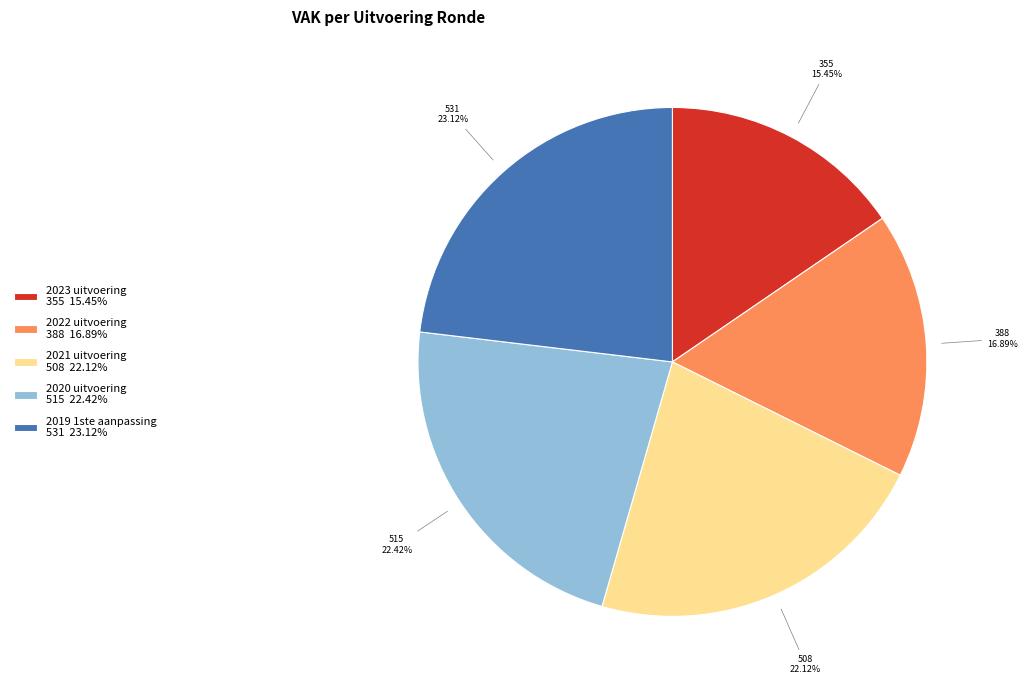

Is it true that 2023 uitvoering is 29% of the pie?

False